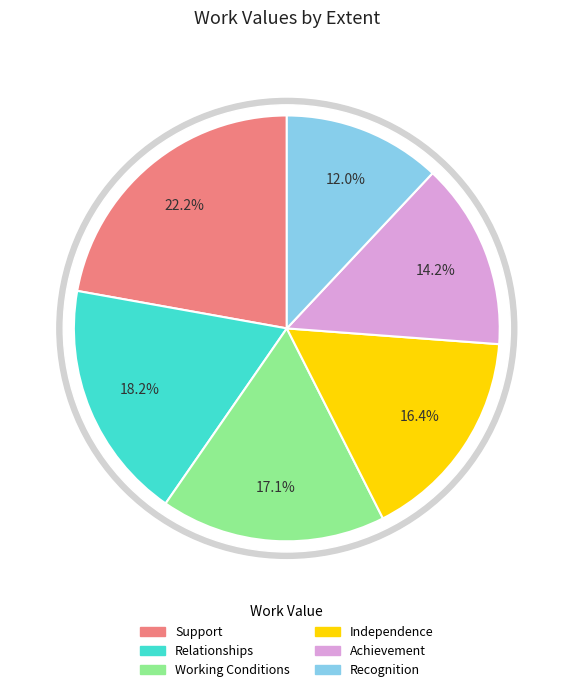

To the nearest percent, what portion does Working Conditions represent?

17%